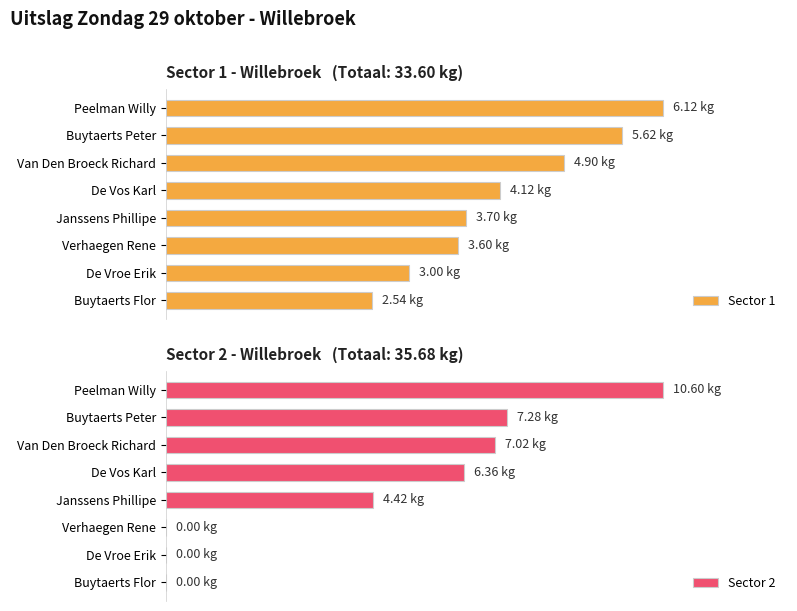

What is the lowest value of the Sector 1 series?

2.5